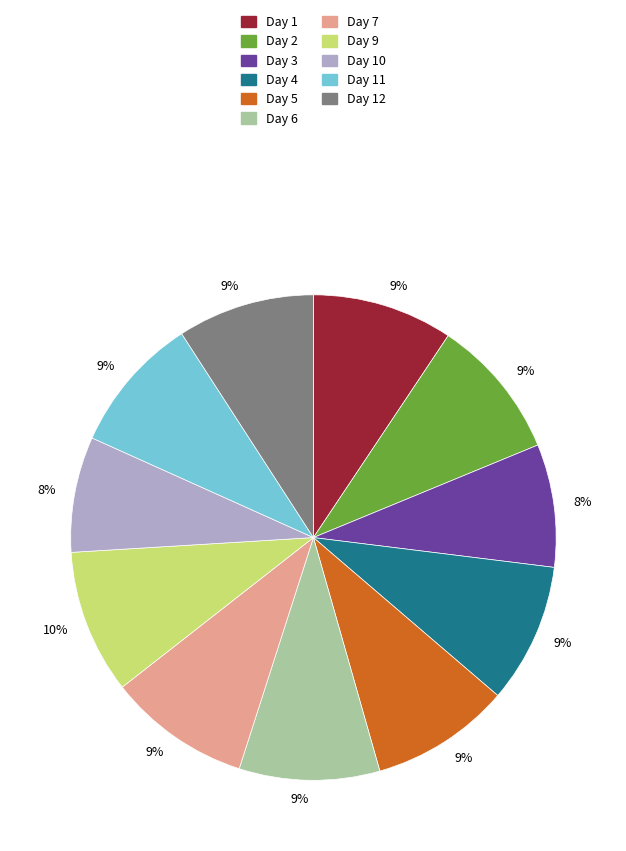

Does any single category account for the majority?

No